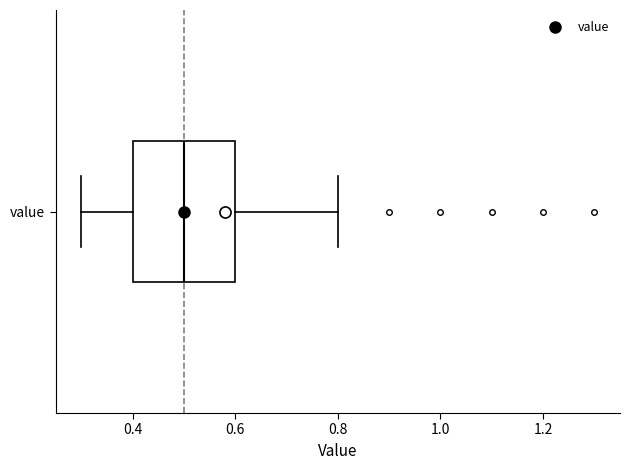

Where is the left edge of the box for value on the x-axis? The values are not printed on the chart, so give them approximately, as read against the axis.

0.4